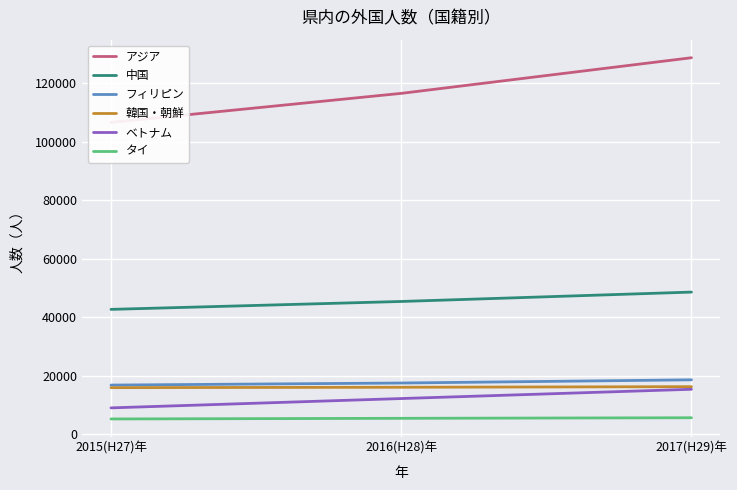

The value of ベトナム at 2015(H27)年 is 8982. True or false?

True